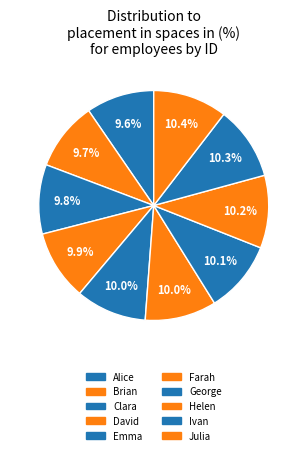

Count the number of slices in the pie.

10